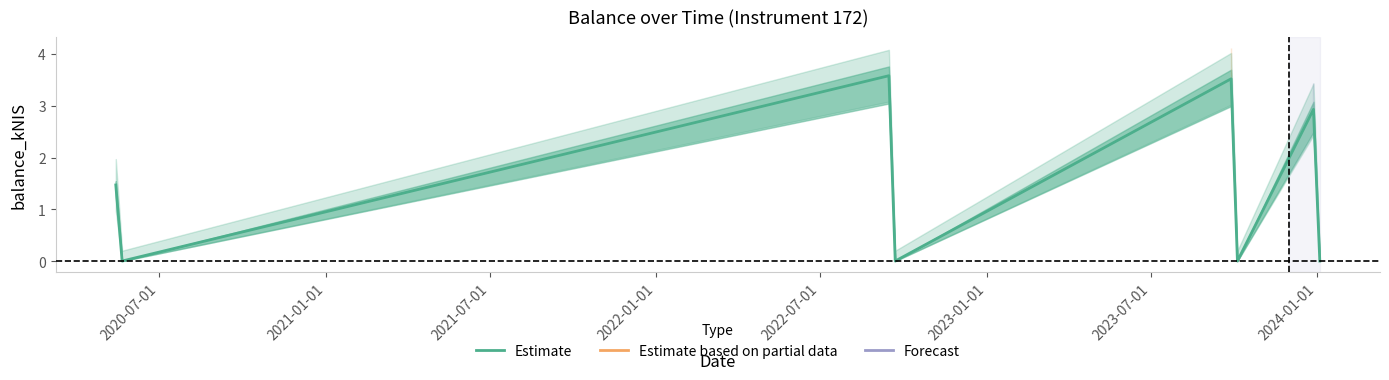

What is the maximum value for Estimate?

3.6